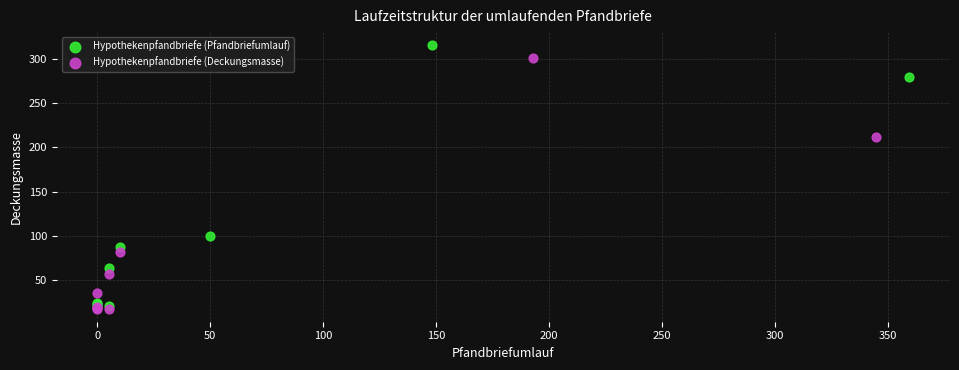

Which series reaches the maximum Y coordinate?

Hypothekenpfandbriefe (Pfandbriefumlauf)